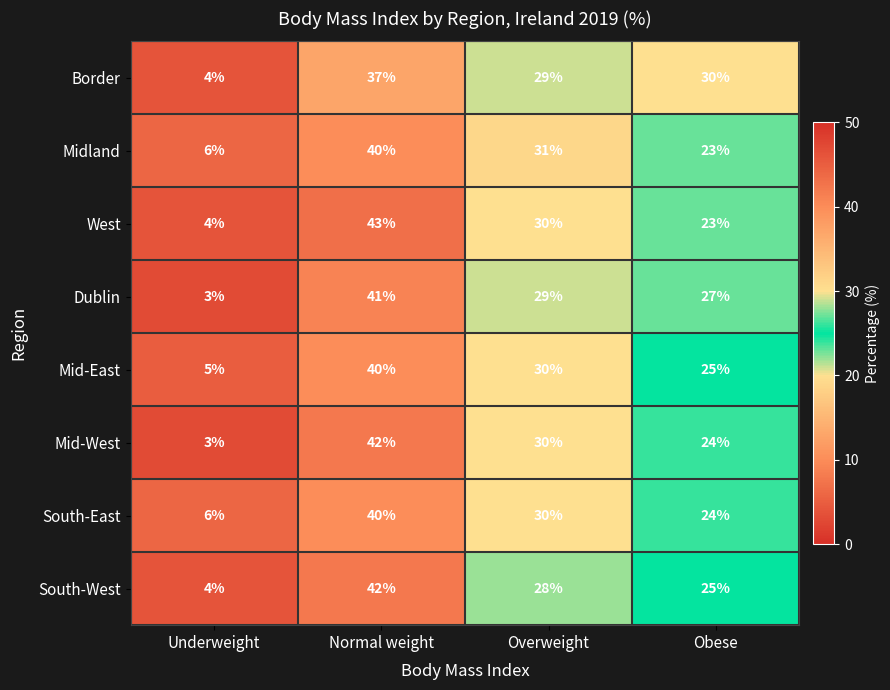

Read the West value at Overweight, to the nearest 5.

30